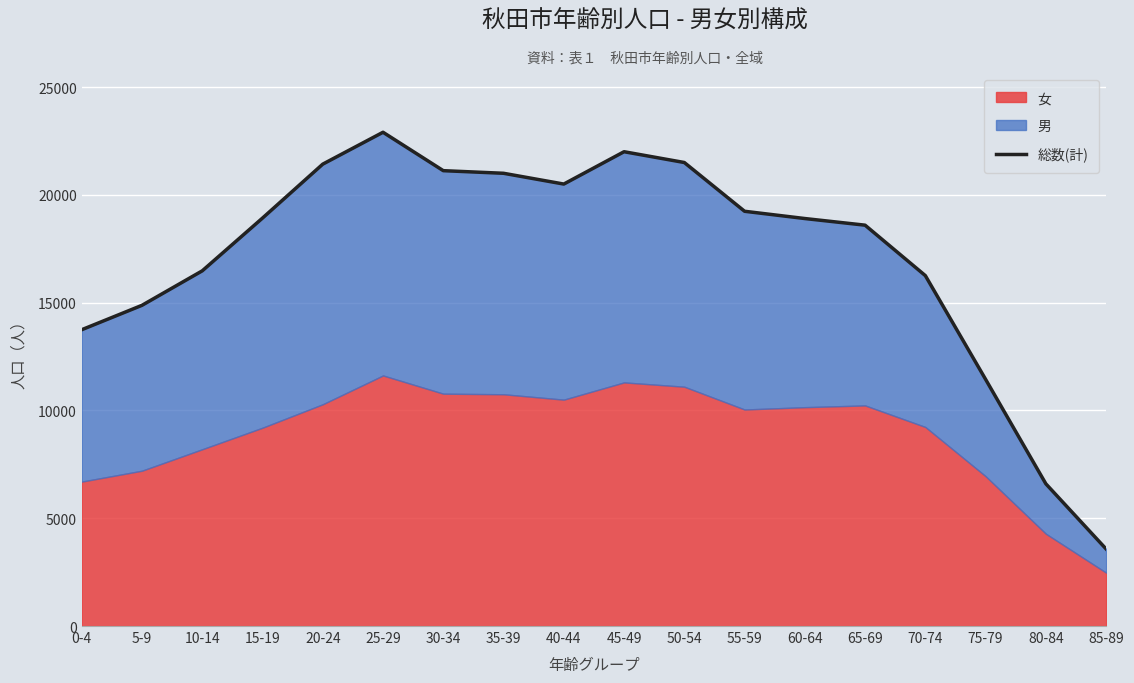

How many values are below 18922?

9